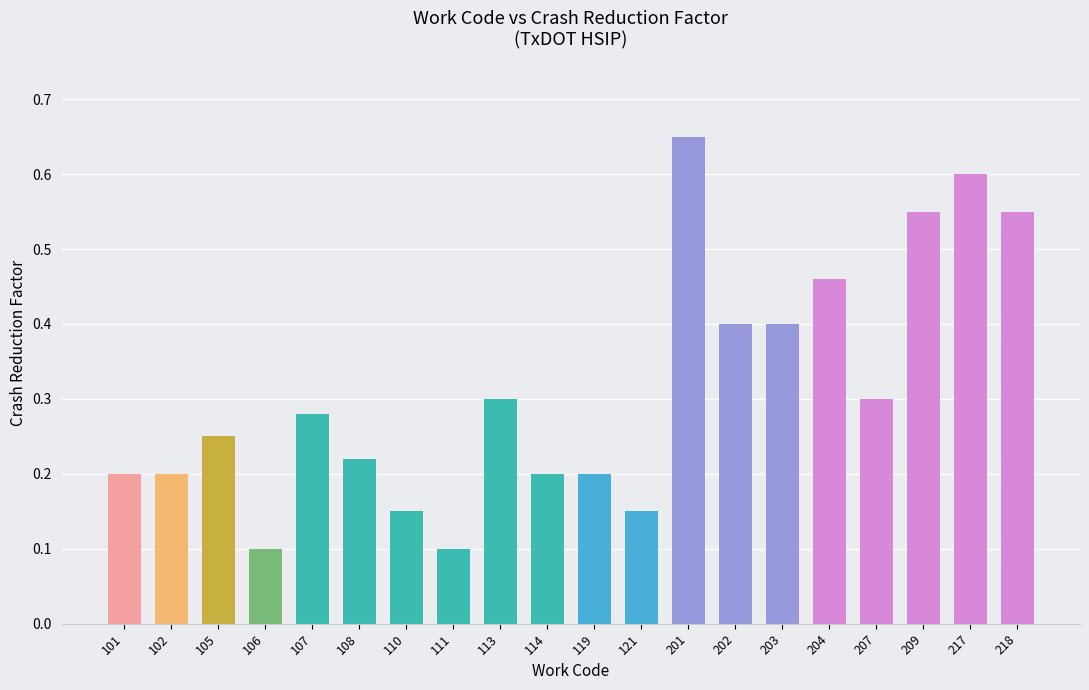

What is the sum of all values?

6.3